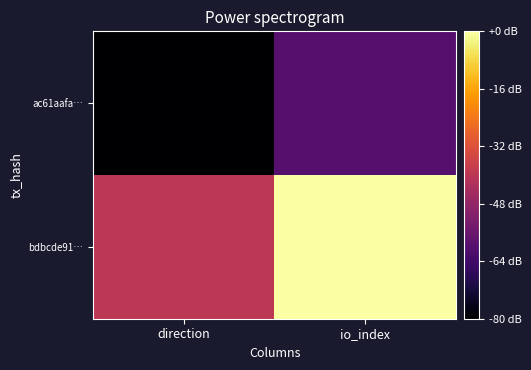

Which series has the largest total across all categories?

bdbcde91…